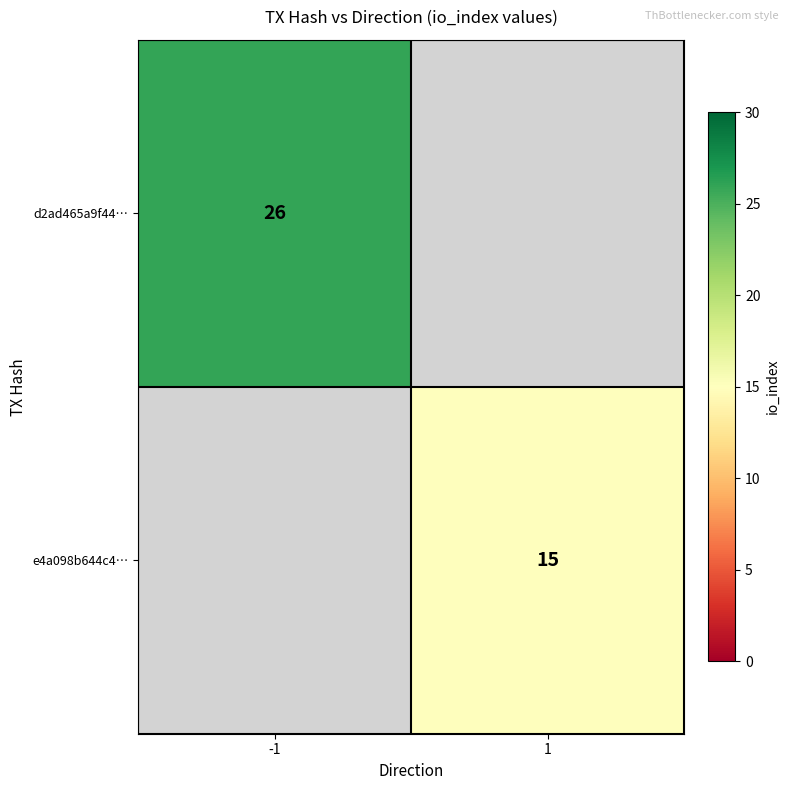

The d2ad465a9f44… series shows 40.4 at -1. True or false?

False